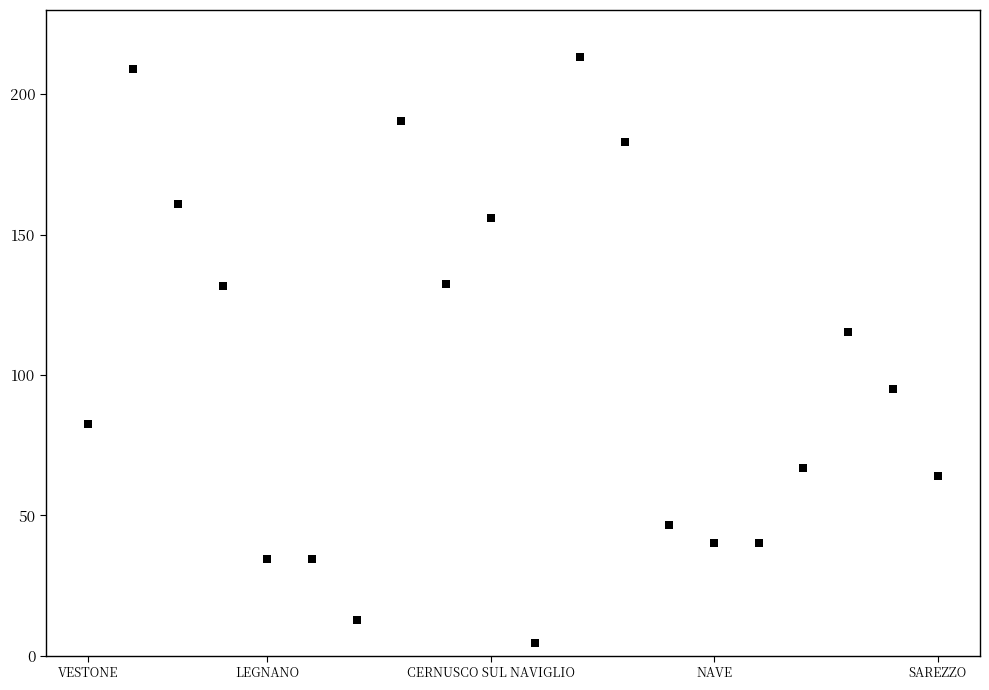

What Y value in the scatter plot is closest to 108?

115.4